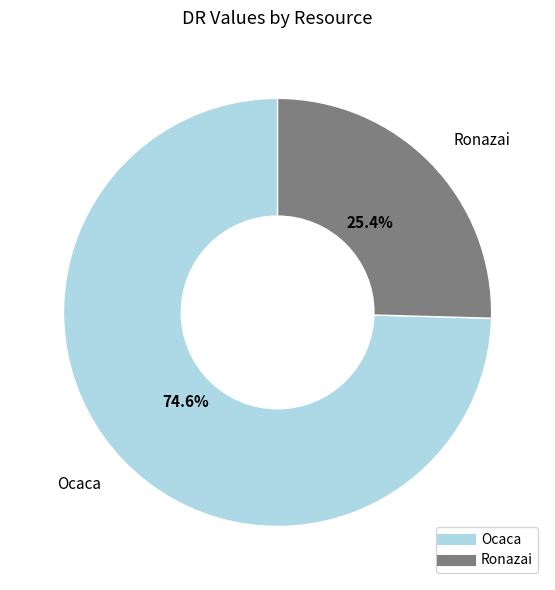

To the nearest percent, what is the average slice percentage?

50%